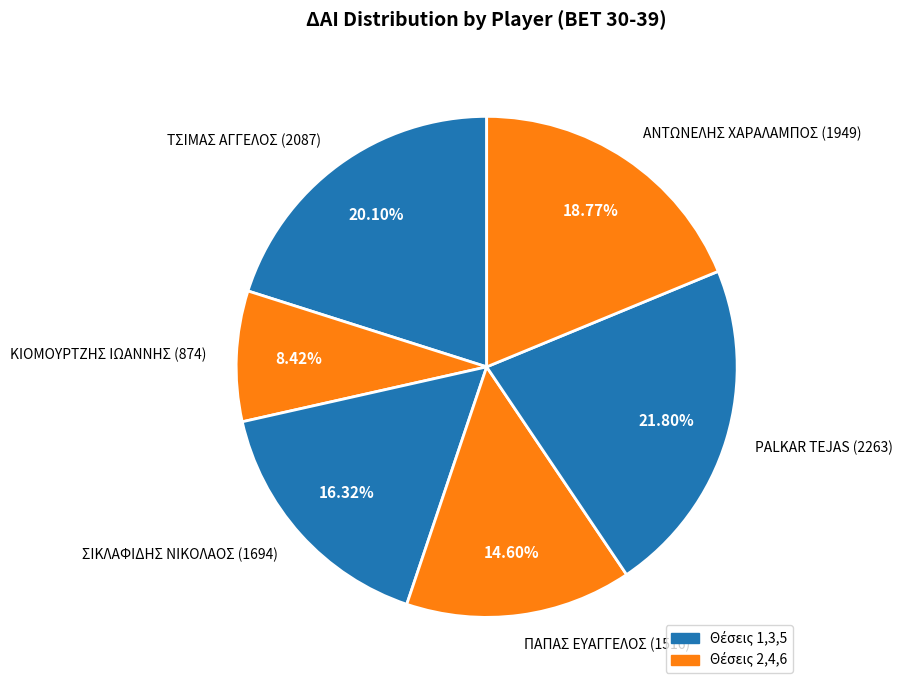

Between ΚΙΟΜΟΥΡΤΖΗΣ ΙΩΑΝΝΗΣ (874) and ΣΙΚΛΑΦΙΔΗΣ ΝΙΚΟΛΑΟΣ (1694), which is larger?

ΣΙΚΛΑΦΙΔΗΣ ΝΙΚΟΛΑΟΣ (1694)